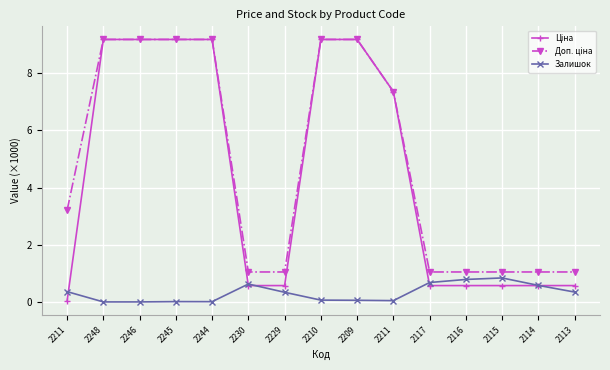

Count the number of data series in this chart.

3